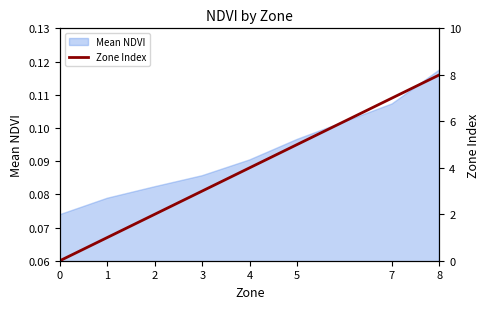

Which category has the highest value in the Mean NDVI series?

8